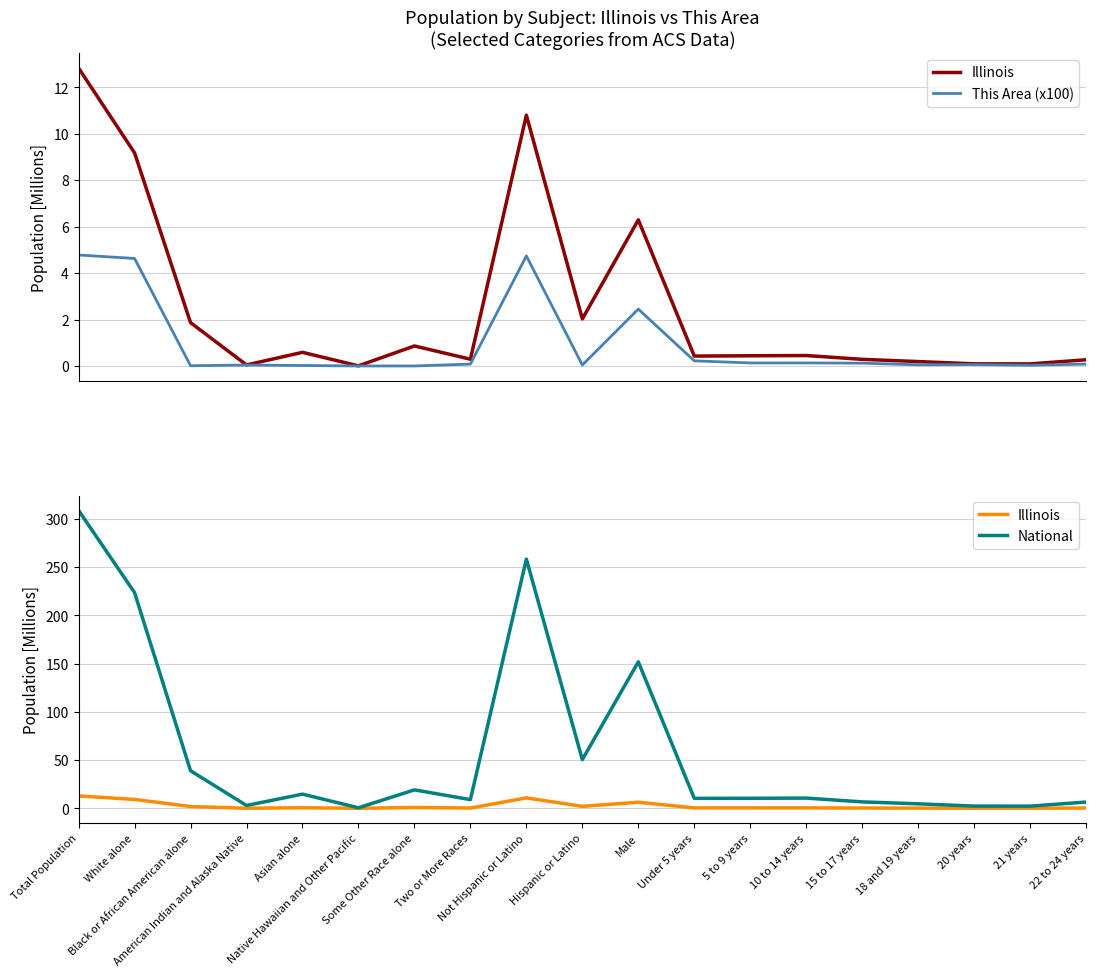

Which series changed the most between Some Other Race alone and 5 to 9 years?

National